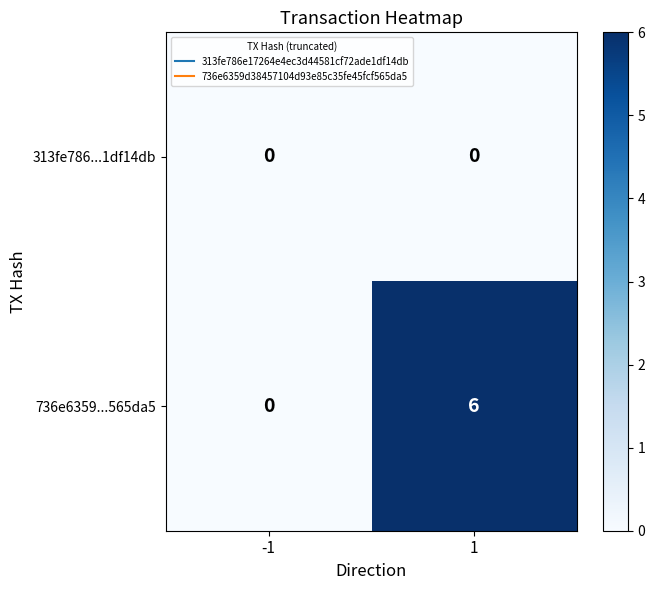

Is it true that 736e6359...565da5 equals 0 at -1?

True